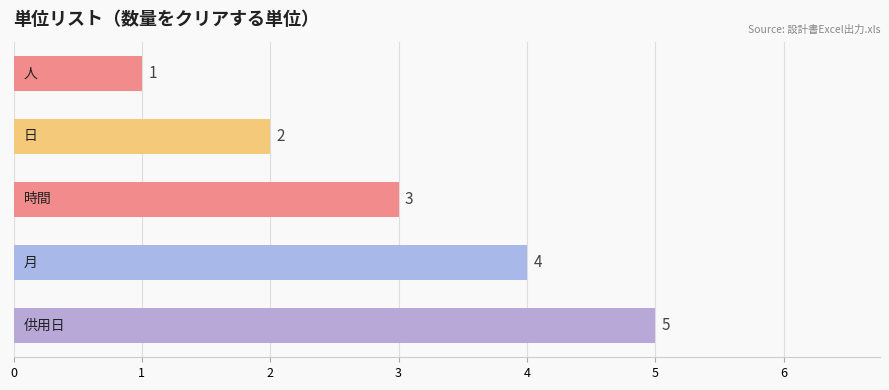

What is the average value?

3